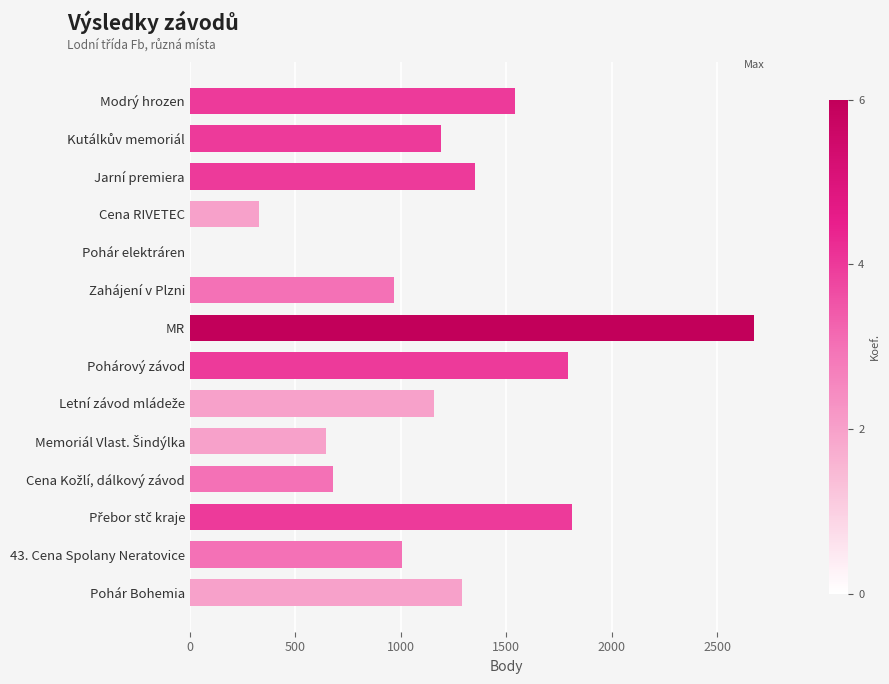

Which series has the largest range (max minus min)?

Body